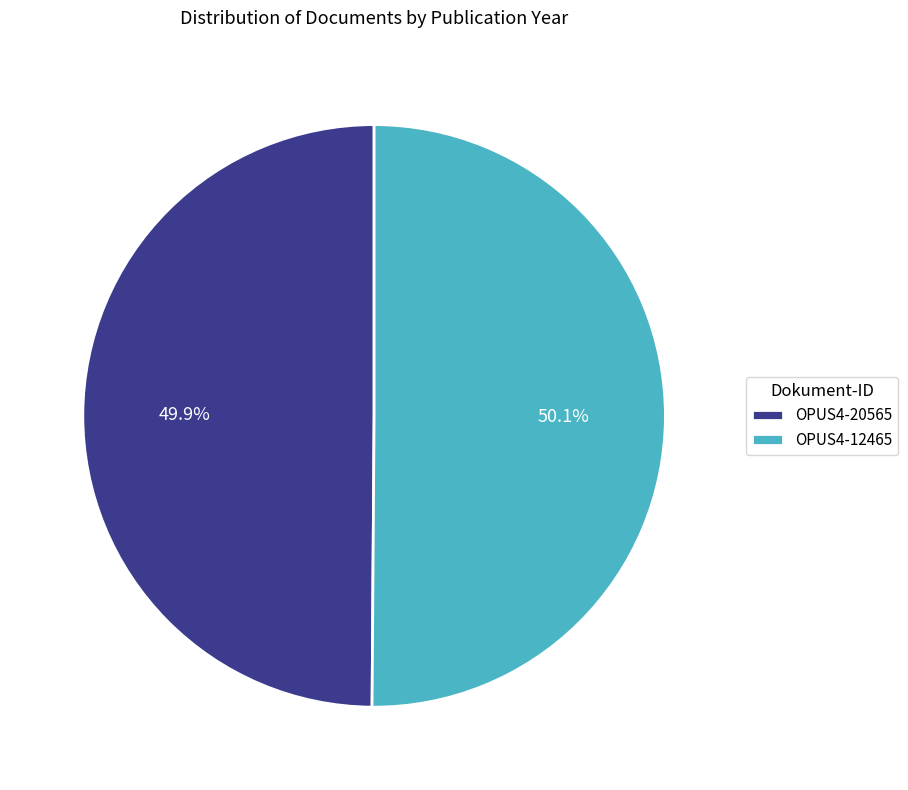

Is it true that OPUS4-12465 is 37% of the pie?

False